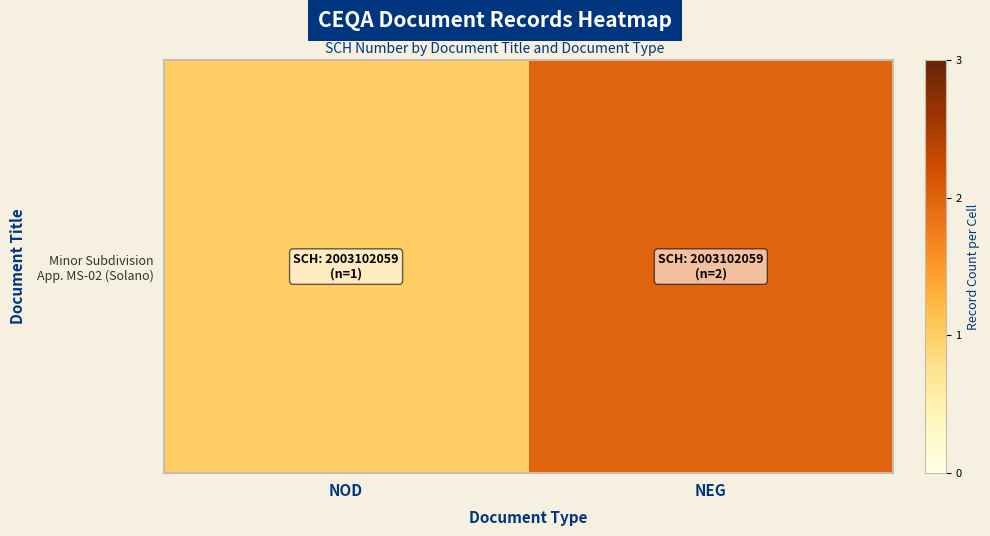

Approximately how many times larger is the value at NOD compared to NEG?

0.5